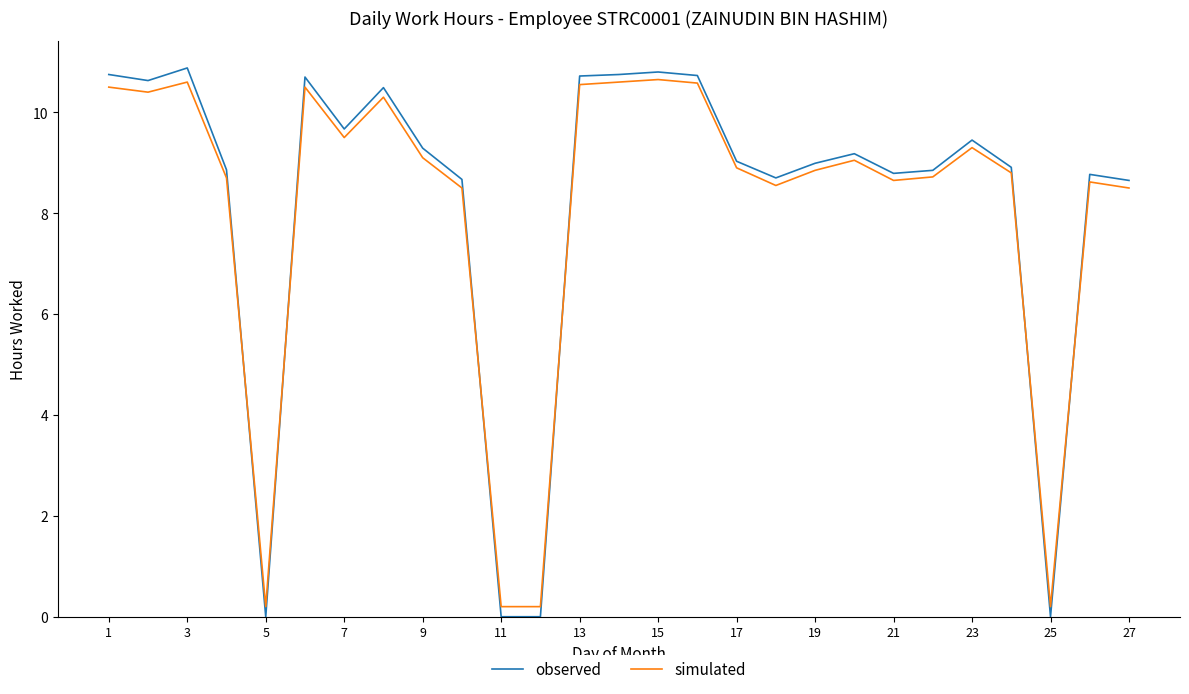

What is the maximum value for observed?

10.9